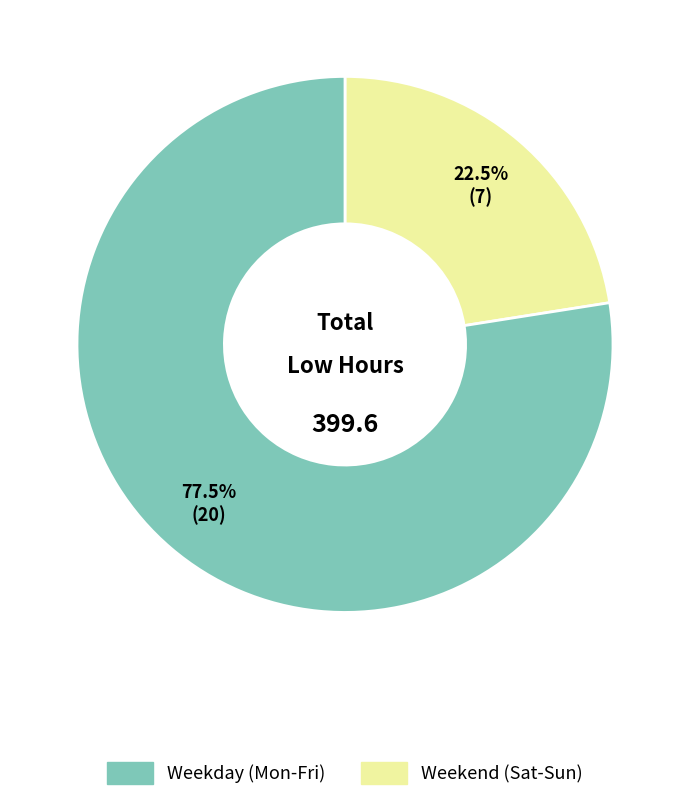

Count the number of slices in the pie.

2